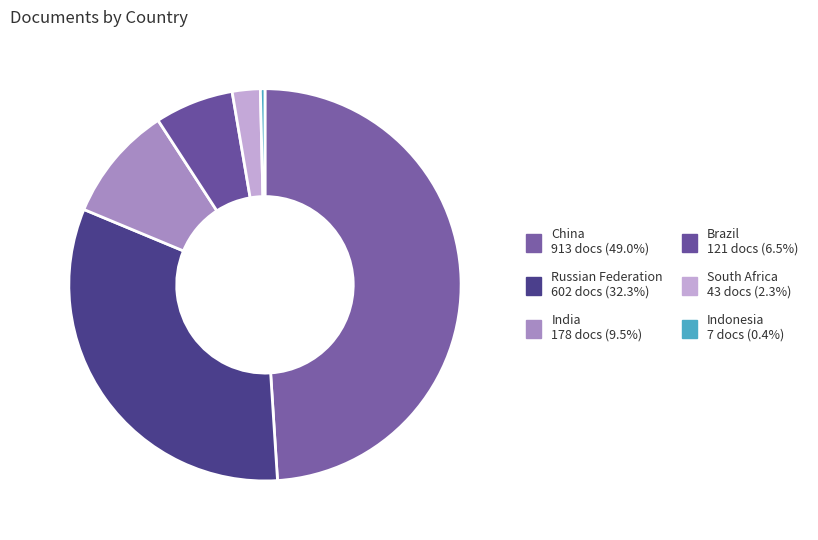

How many segments does this pie chart have?

6